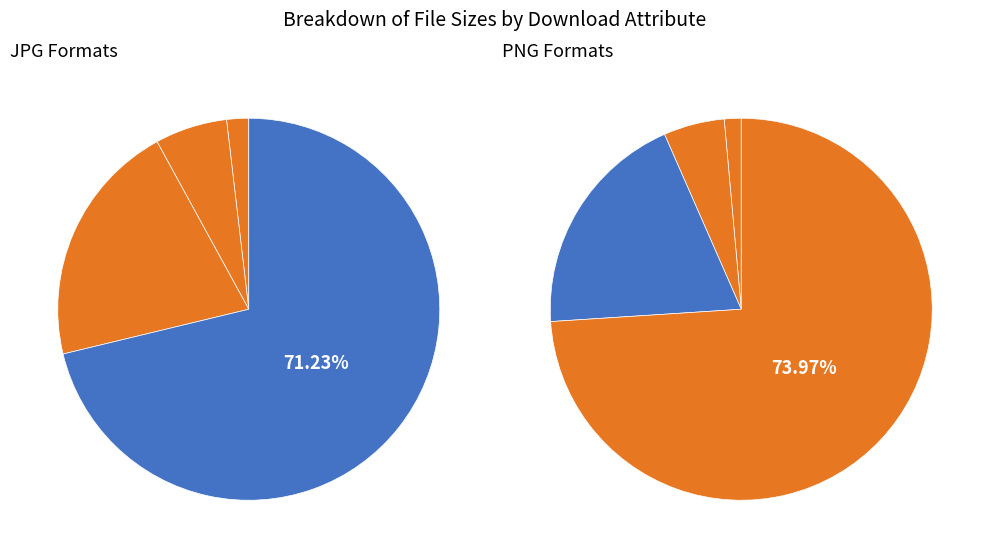

Does 1K-PNG account for over 50% of the chart?

No